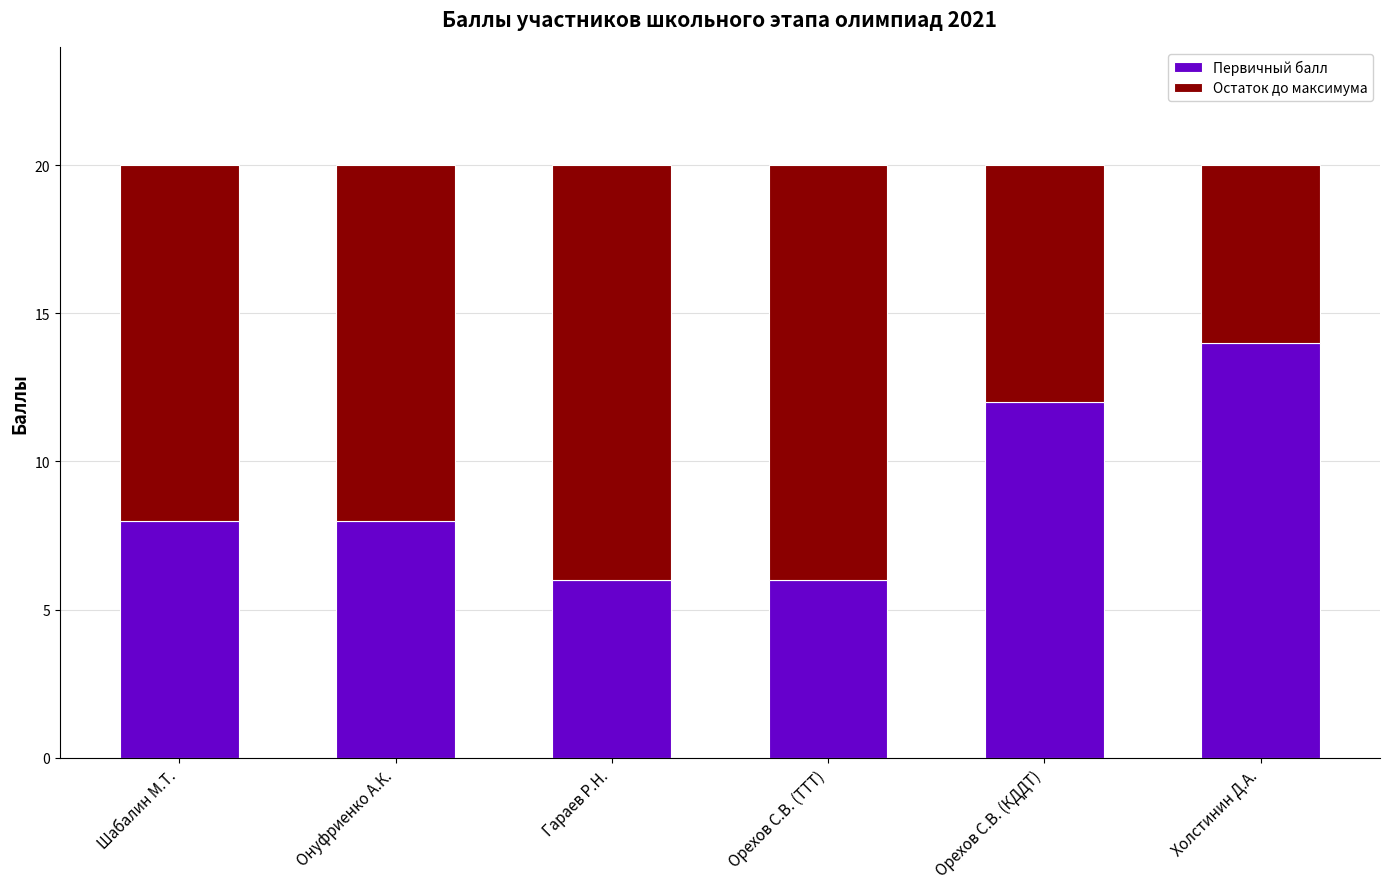

What is the total value across all series at Гараев Р.Н.?

20